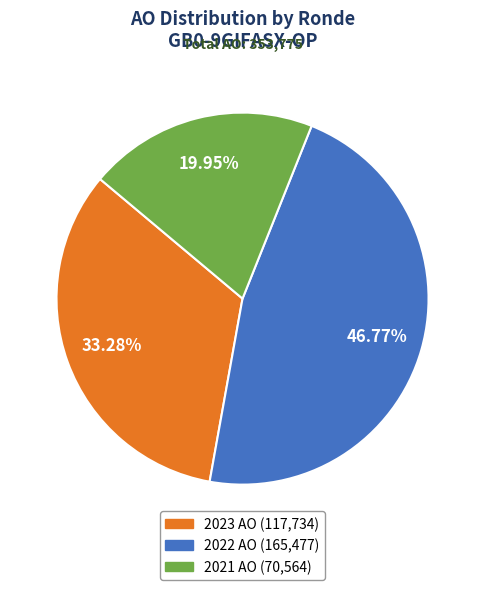

Is there a majority slice in this chart?

No